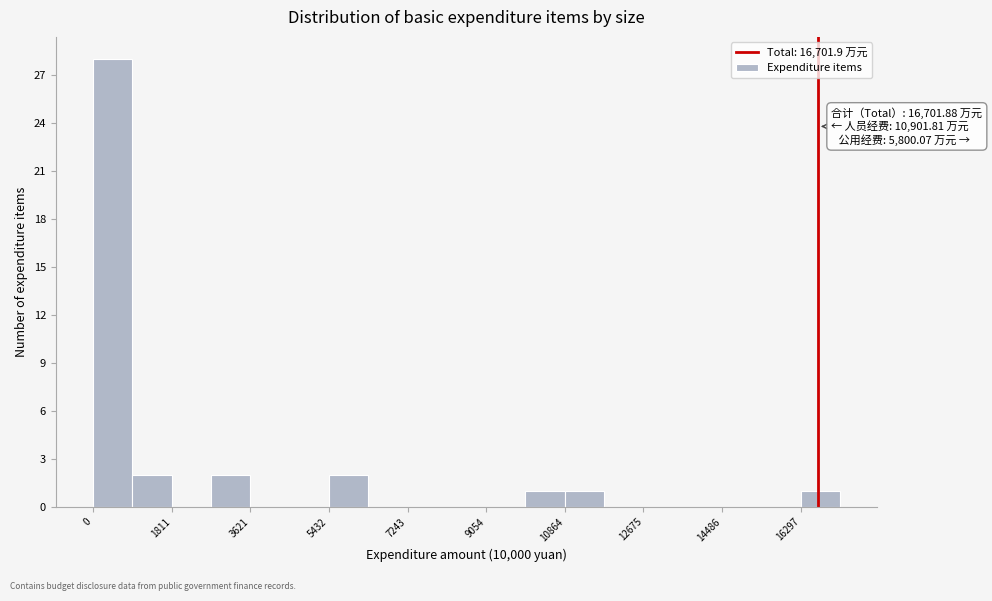

Which range on the x-axis has the tallest bar?

0 to 1000